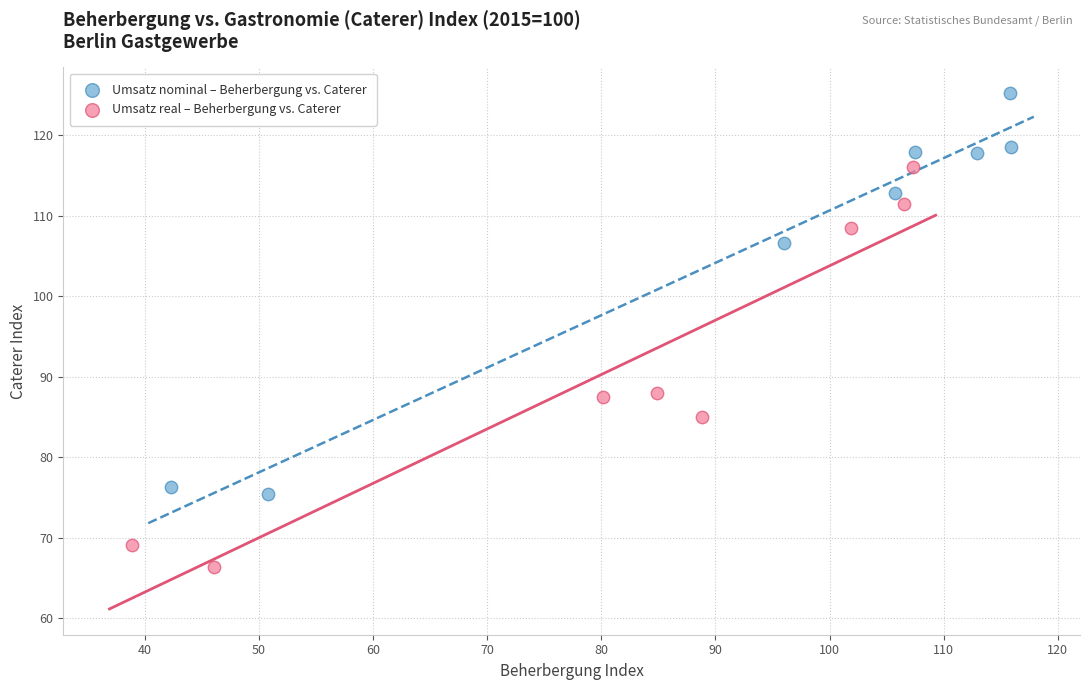

Which series contains the lowest Y value?

Umsatz real – Beherbergung vs. Caterer